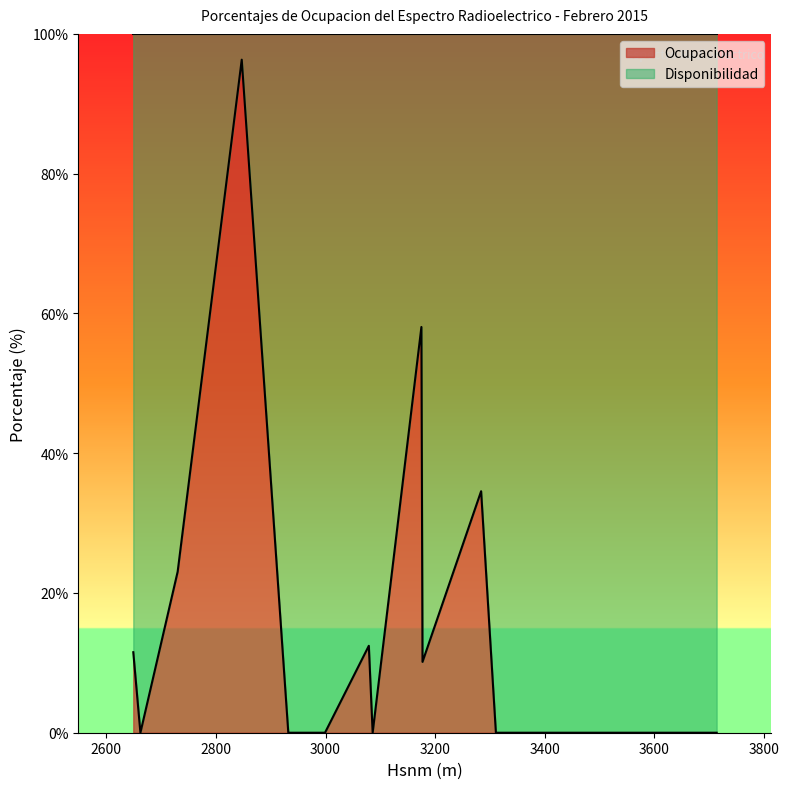

List the series in order of their peak value, highest first.

Disponibilidad, Ocupacion